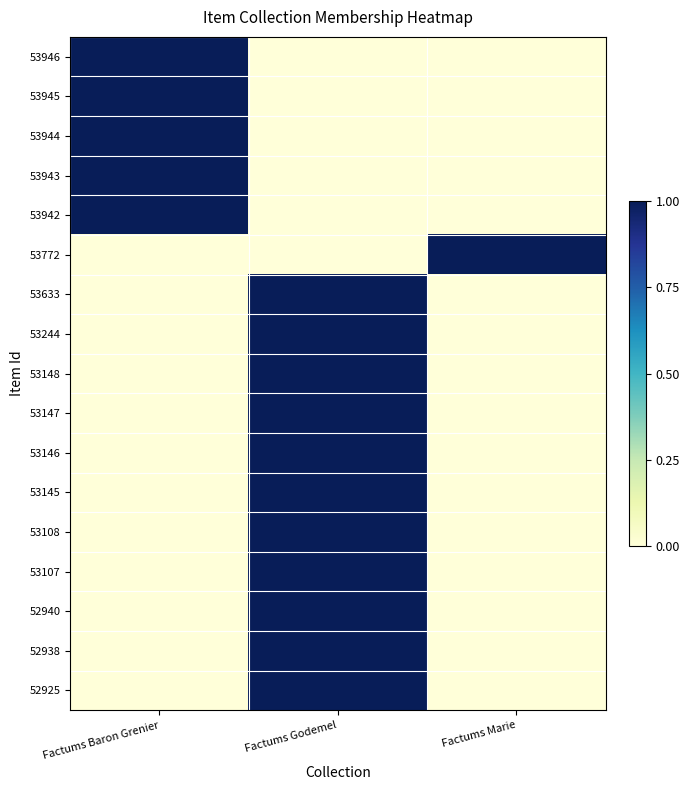

Reading left to right, what are all the values shown in this chart?

53946: Factums Baron Grenier=1	Factums Godemel=0	Factums Marie=0
53945: Factums Baron Grenier=1	Factums Godemel=0	Factums Marie=0
53944: Factums Baron Grenier=1	Factums Godemel=0	Factums Marie=0
53943: Factums Baron Grenier=1	Factums Godemel=0	Factums Marie=0
53942: Factums Baron Grenier=1	Factums Godemel=0	Factums Marie=0
53772: Factums Baron Grenier=0	Factums Godemel=0	Factums Marie=1
53633: Factums Baron Grenier=0	Factums Godemel=1	Factums Marie=0
53244: Factums Baron Grenier=0	Factums Godemel=1	Factums Marie=0
53148: Factums Baron Grenier=0	Factums Godemel=1	Factums Marie=0
53147: Factums Baron Grenier=0	Factums Godemel=1	Factums Marie=0
53146: Factums Baron Grenier=0	Factums Godemel=1	Factums Marie=0
53145: Factums Baron Grenier=0	Factums Godemel=1	Factums Marie=0
53108: Factums Baron Grenier=0	Factums Godemel=1	Factums Marie=0
53107: Factums Baron Grenier=0	Factums Godemel=1	Factums Marie=0
52940: Factums Baron Grenier=0	Factums Godemel=1	Factums Marie=0
52938: Factums Baron Grenier=0	Factums Godemel=1	Factums Marie=0
52925: Factums Baron Grenier=0	Factums Godemel=1	Factums Marie=0